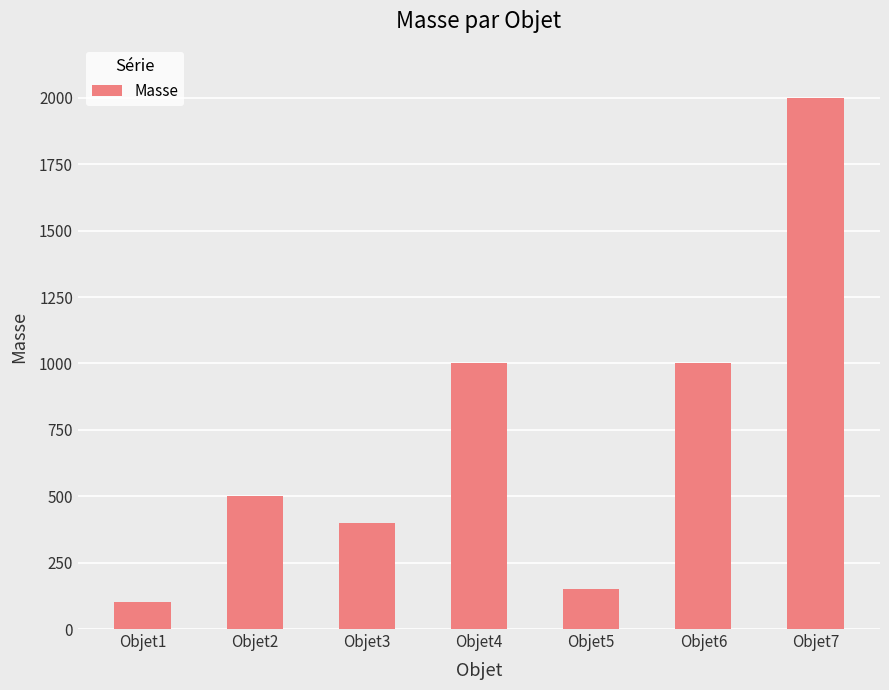

What is the change in value from Objet3 to Objet5?

-250